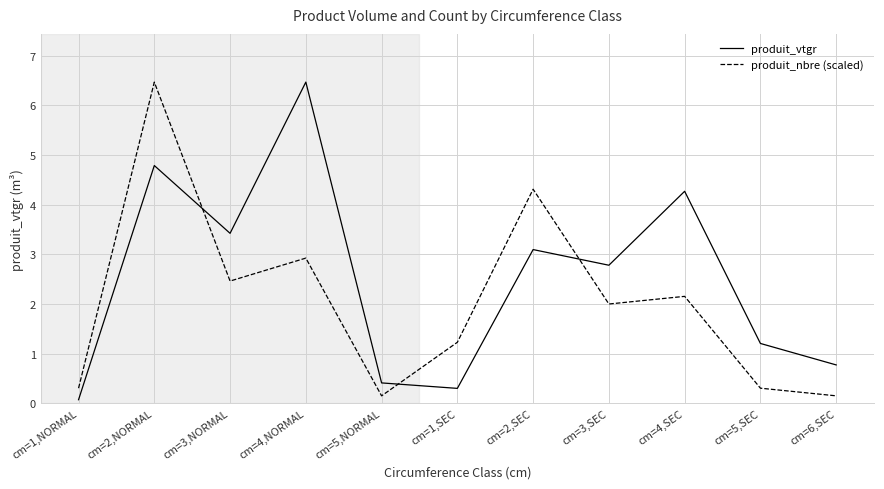

List the series in order of their overall mean, highest first.

produit_vtgr, produit_nbre (scaled)